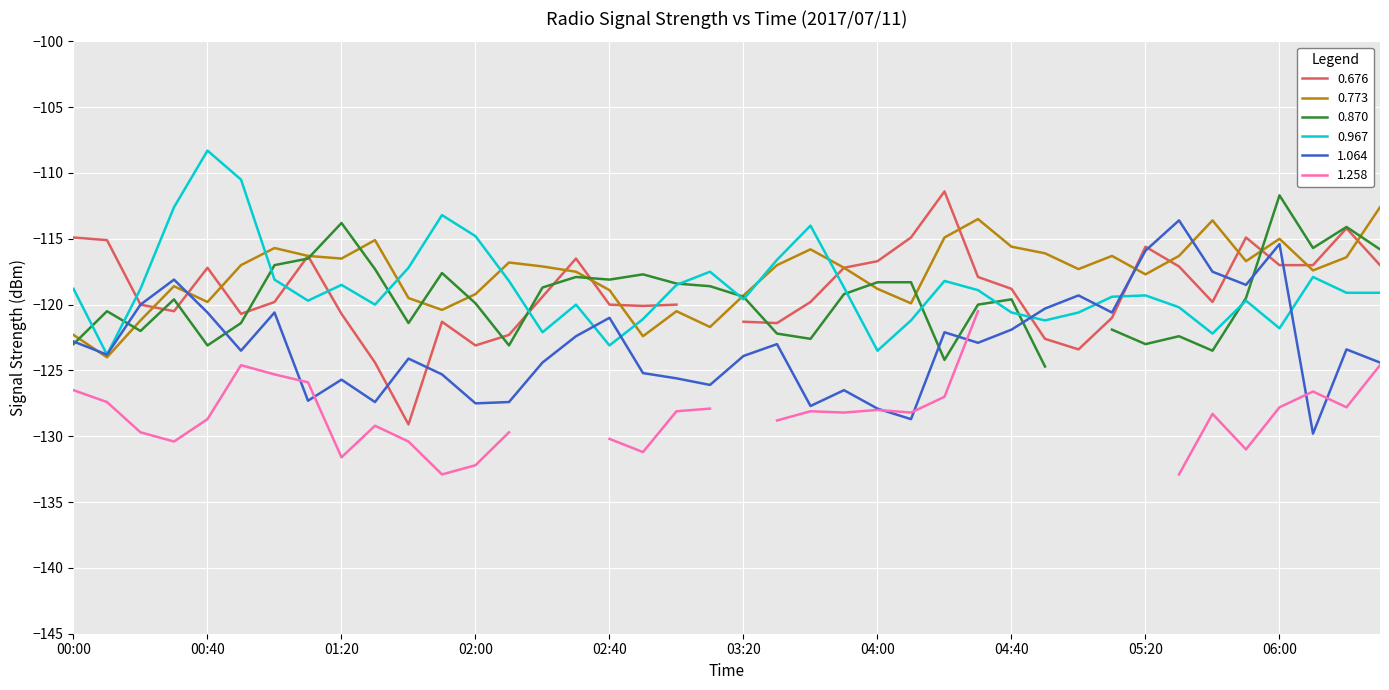

Is it true that 0.967 equals -119.6 at 03:20?

True